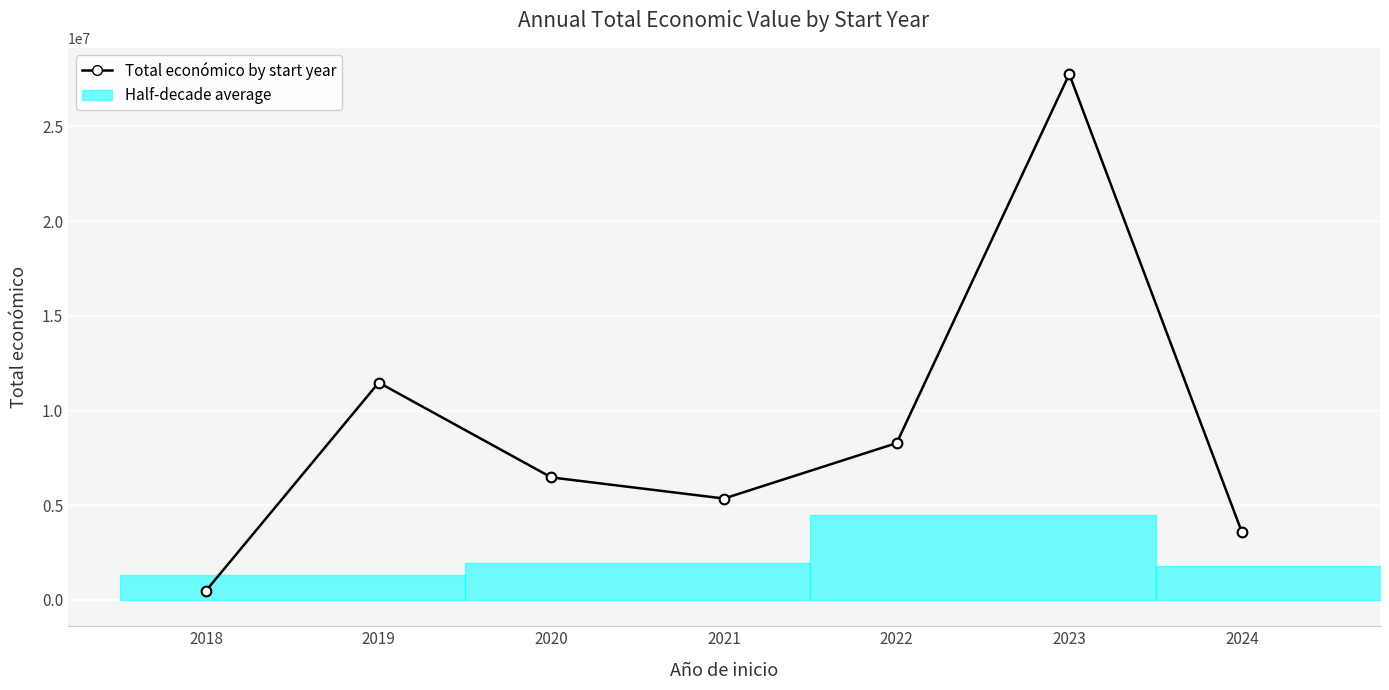

What is the difference between the values at 2023 and 2022?

19478900